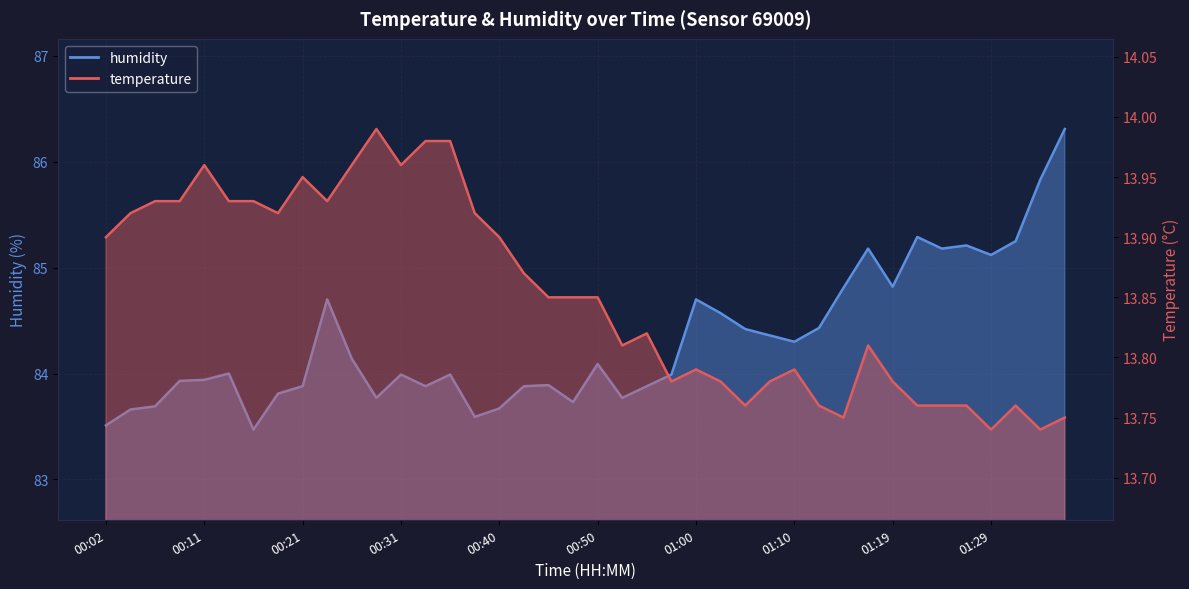

What is the maximum value for temperature?

14.0